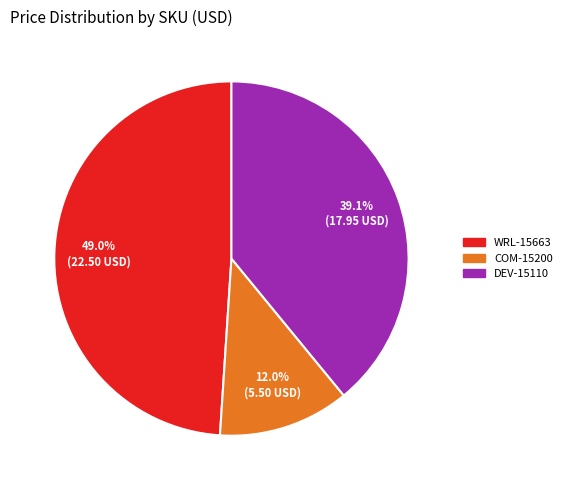

To the nearest percent, what is the difference between the largest and smallest slice percentages?

37%